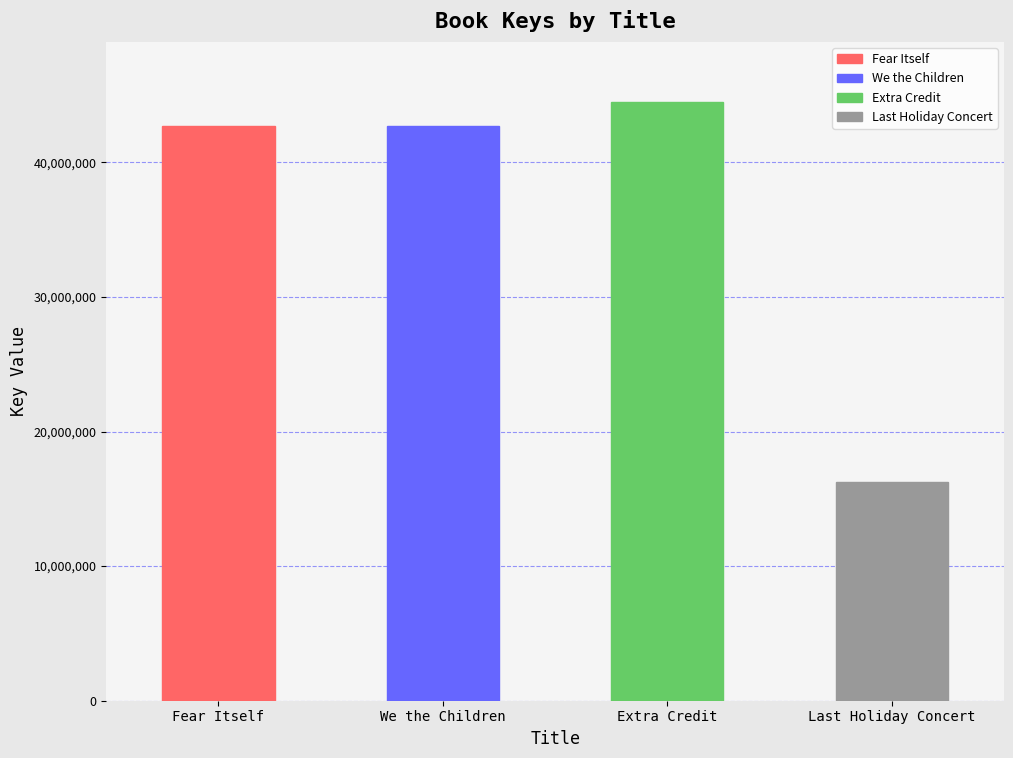

What is the value of the 1st bar from the left?

42720427